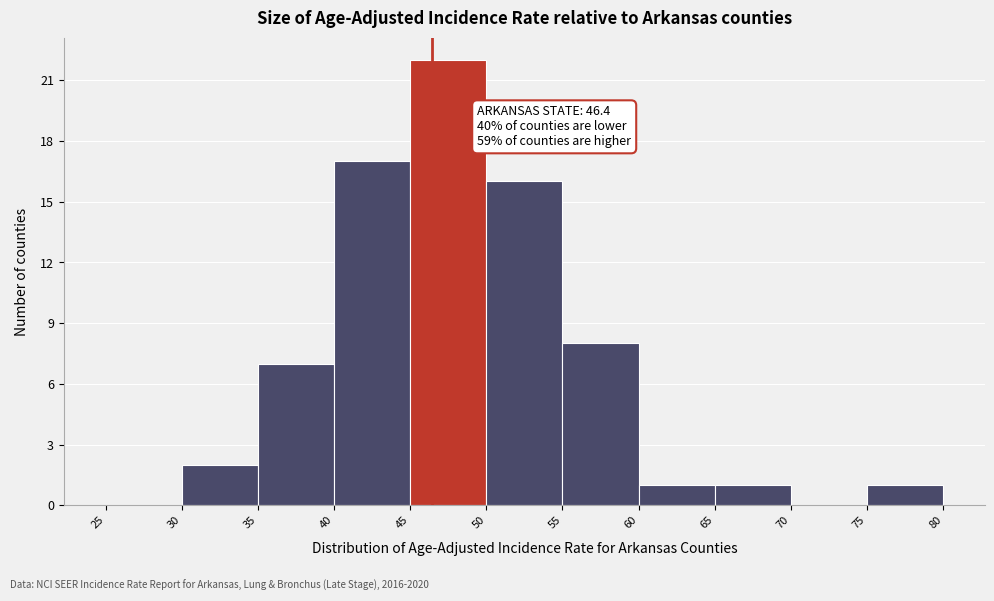

Over which range of the x-axis is the bar tallest?

45 to 50